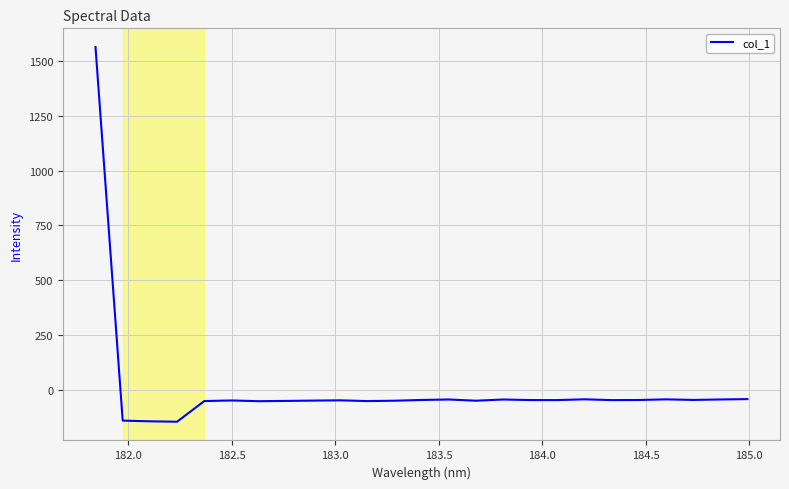

What is the maximum value shown in the chart?

1563.6